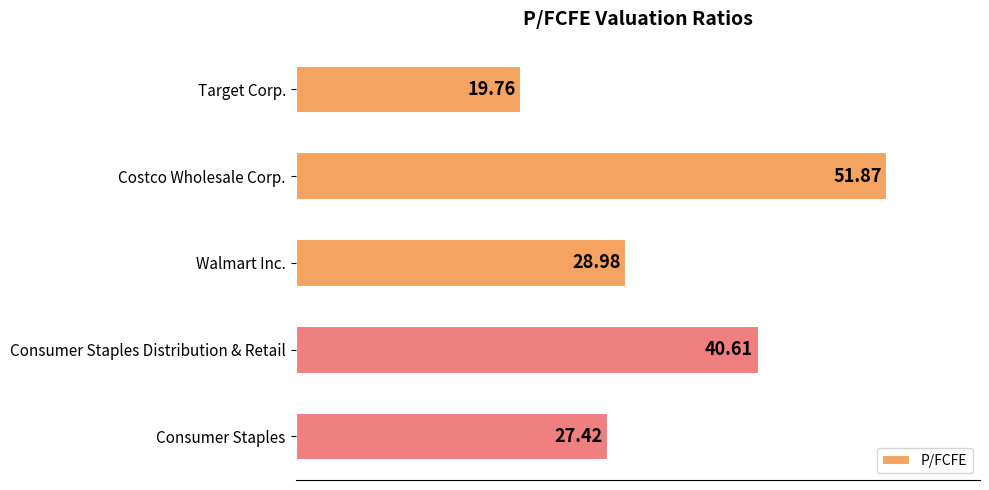

At which category does the chart reach its peak across all series?

Costco Wholesale Corp.